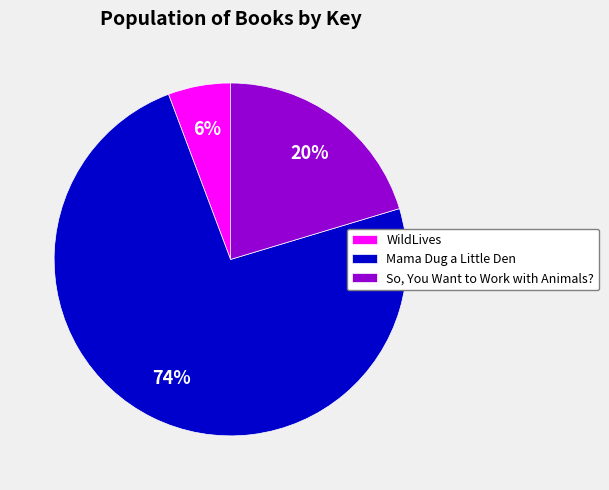

Combined, do Mama Dug a Little Den and So, You Want to Work with Animals? account for over 50%?

Yes